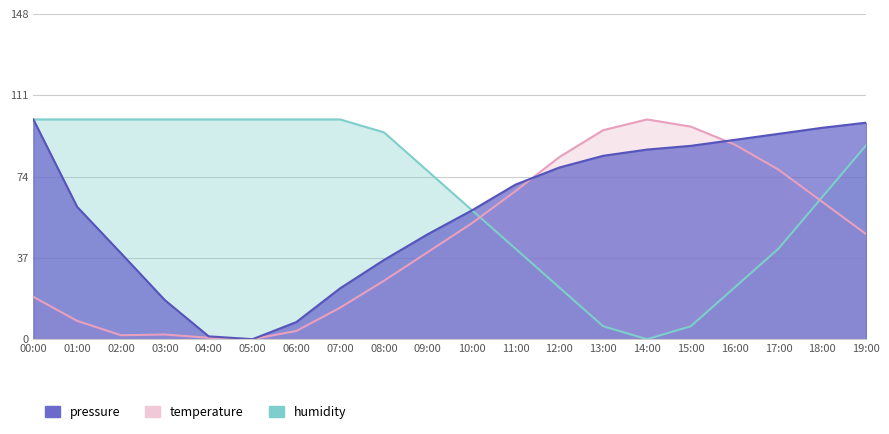

What is the label of the 11th point from the left?

10:00